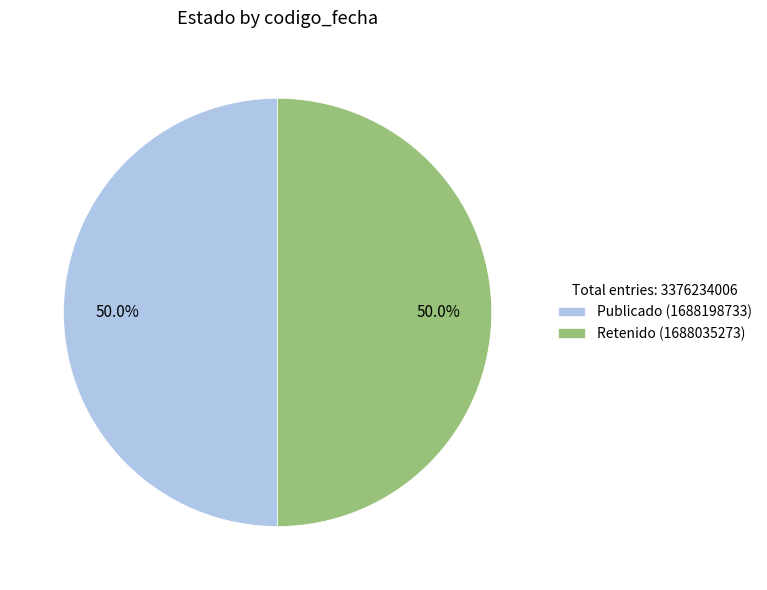

Combined, what portion of the pie is Retenido (1688035273) and Publicado (1688198733)?

100.0%